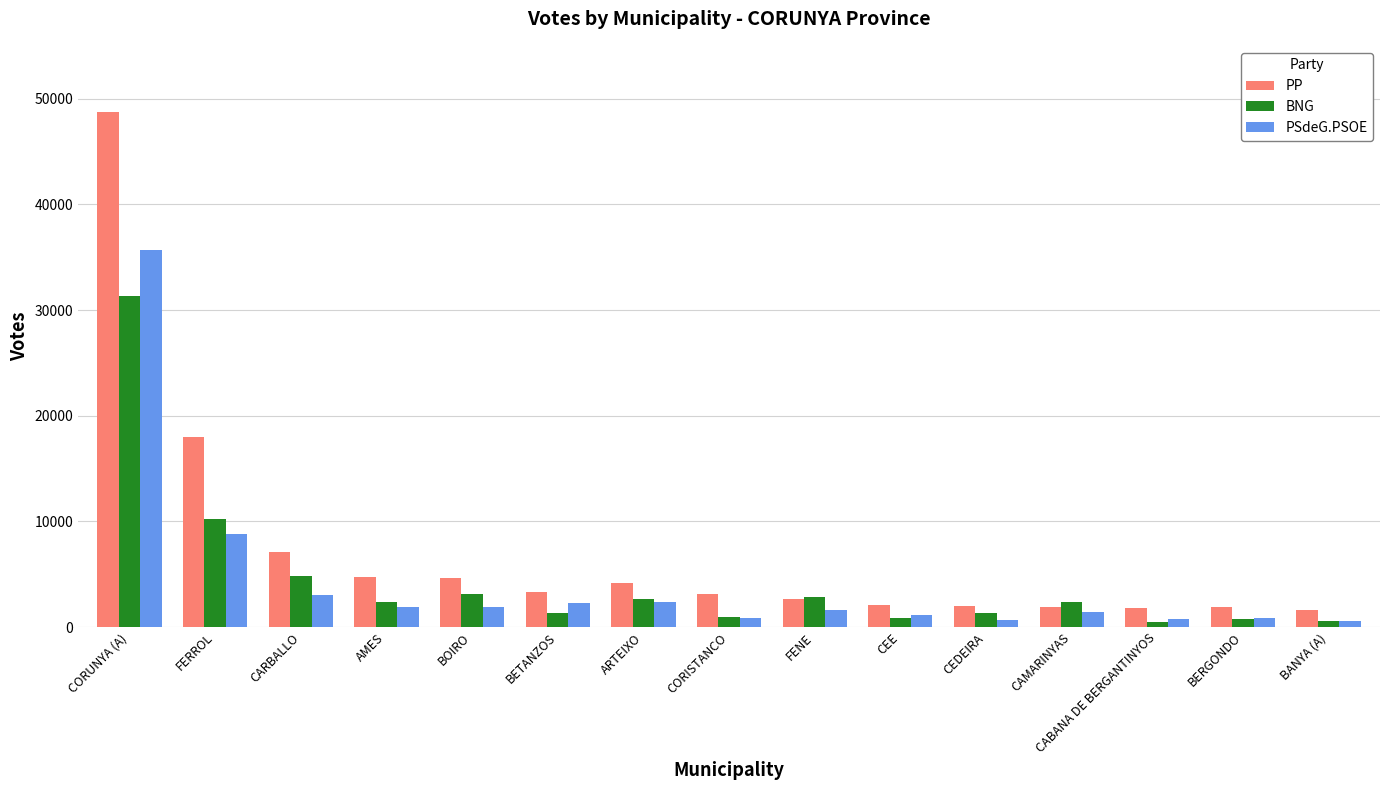

What is the difference between the second highest and second lowest values in the BNG series?

9670